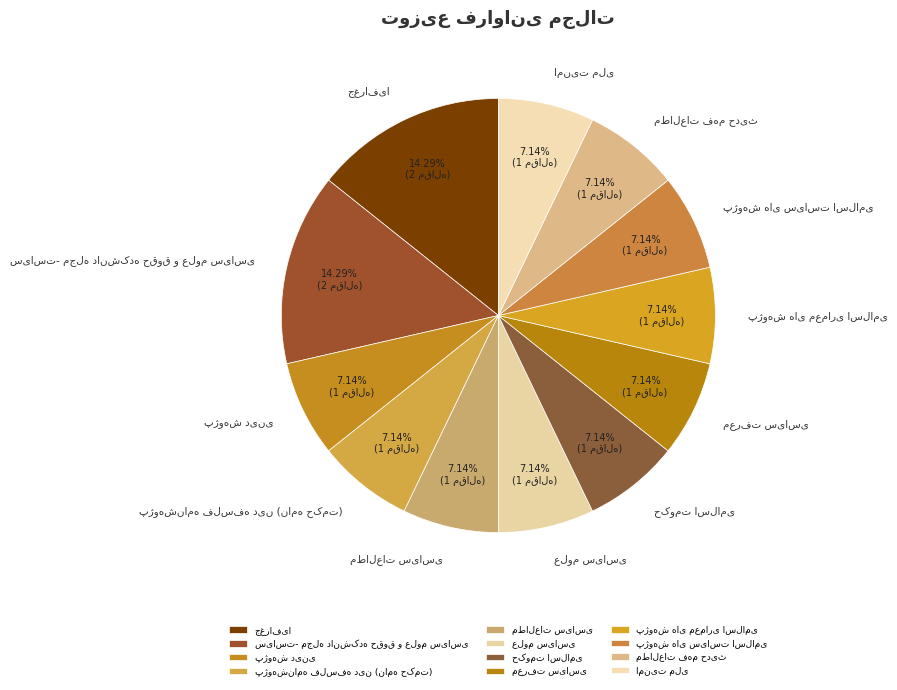

Does any single category account for the majority?

No